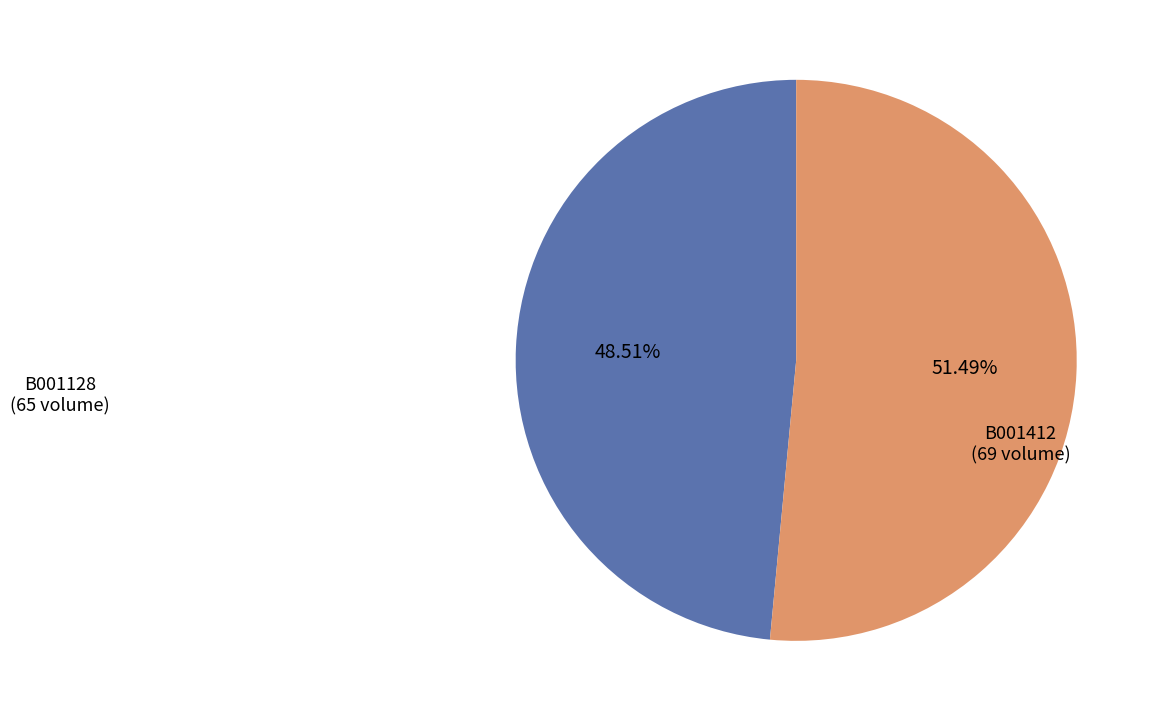

Is there a majority slice in this chart?

Yes